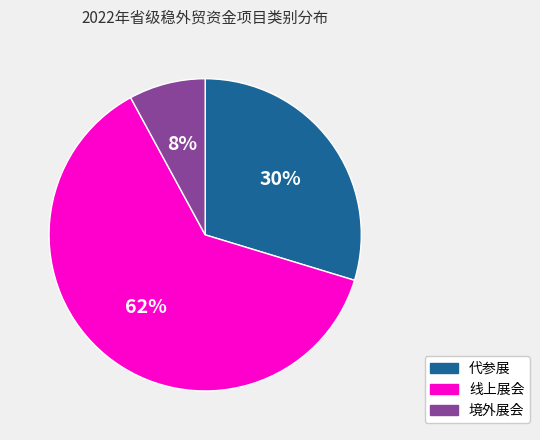

Rank the categories by value from lowest to highest.

境外展会, 代参展, 线上展会